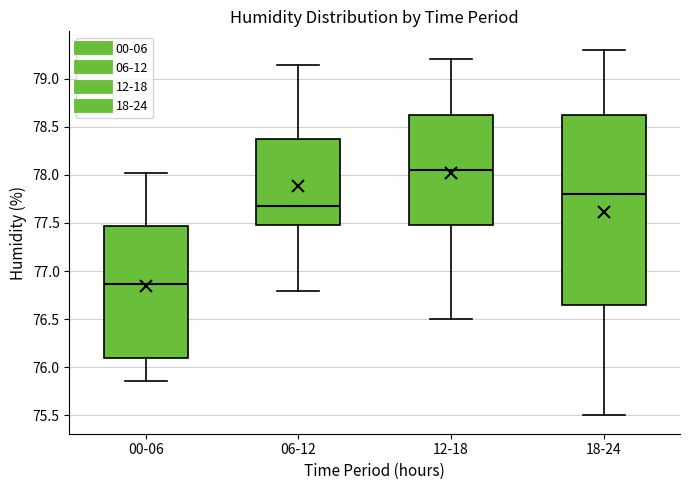

Reading left to right, read every box against the y-axis: the position of its median line, the range the box covers, and the ends of its whiskers. The values are not printed on the chart, so give them approximately, as read against the axis.

00-06: median 76.85, box 76.10 to 77.45, whiskers 75.85 to 78.00
06-12: median 77.70, box 77.50 to 78.35, whiskers 76.80 to 79.15
12-18: median 78.05, box 77.50 to 78.65, whiskers 76.50 to 79.20
18-24: median 77.80, box 76.65 to 78.65, whiskers 75.50 to 79.30